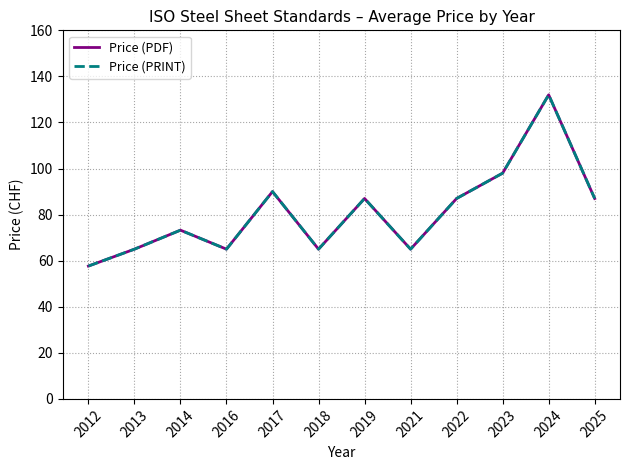

What is the difference between the maximum and minimum values in the Price (PRINT) series?

74.3